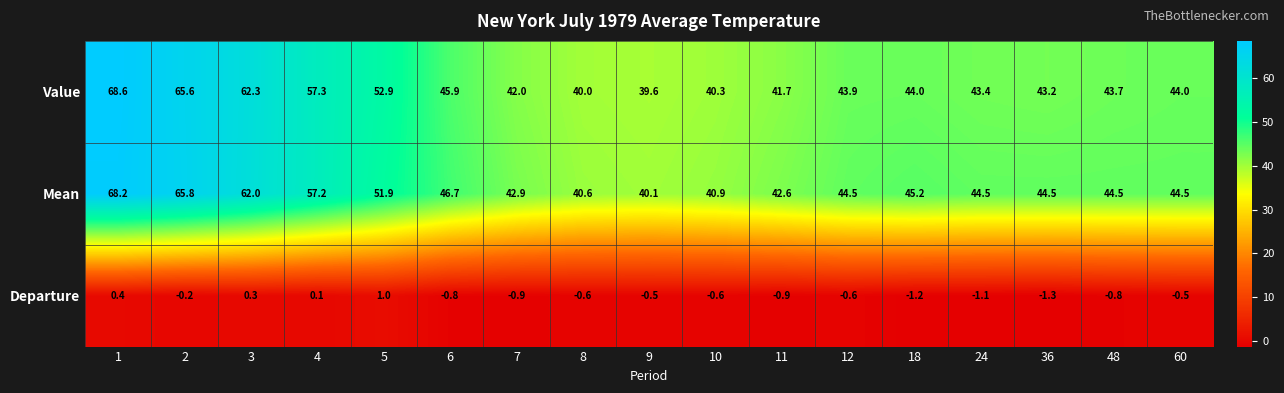

Rank the series by their maximum value, from lowest to highest.

Departure, Mean, Value